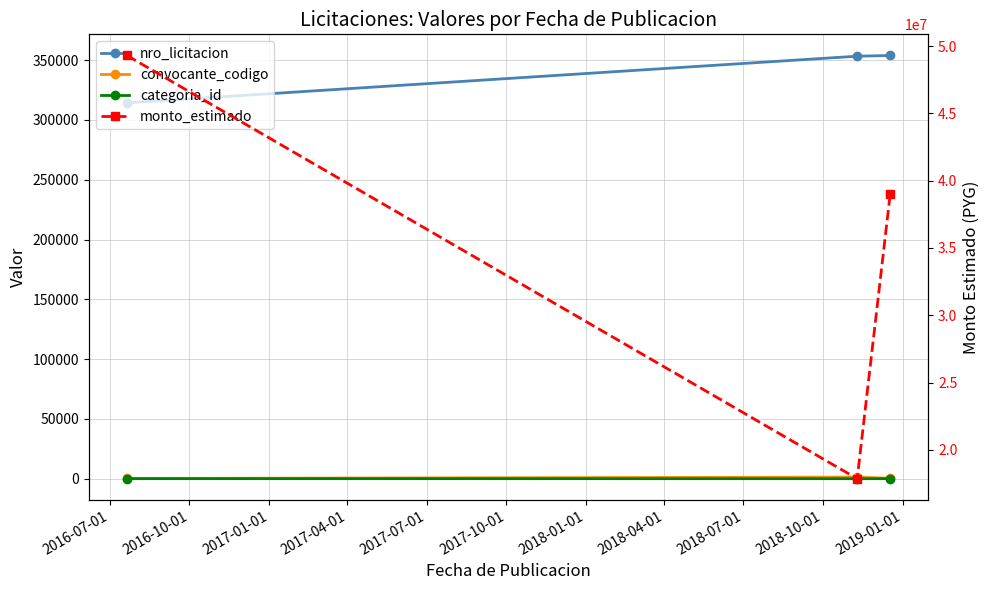

What is the maximum value for monto_estimado?

49300060.0